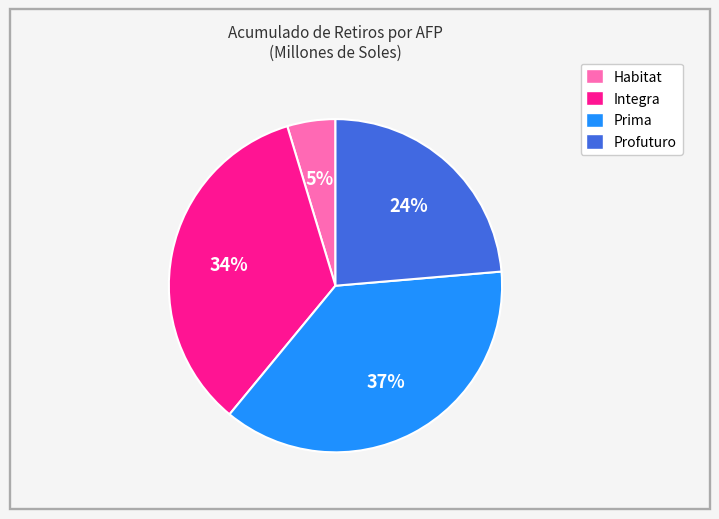

What is the smallest slice in the pie chart?

Habitat